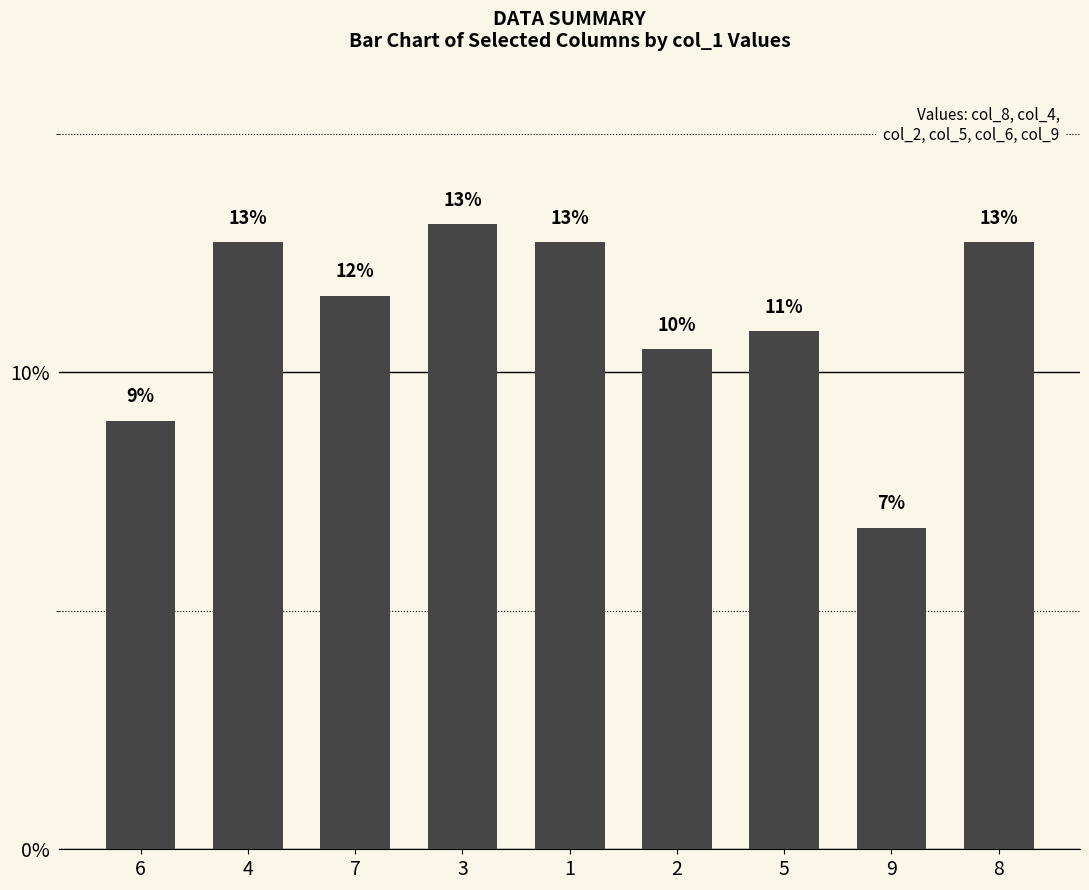

Between 8 and 7, which is larger?

8